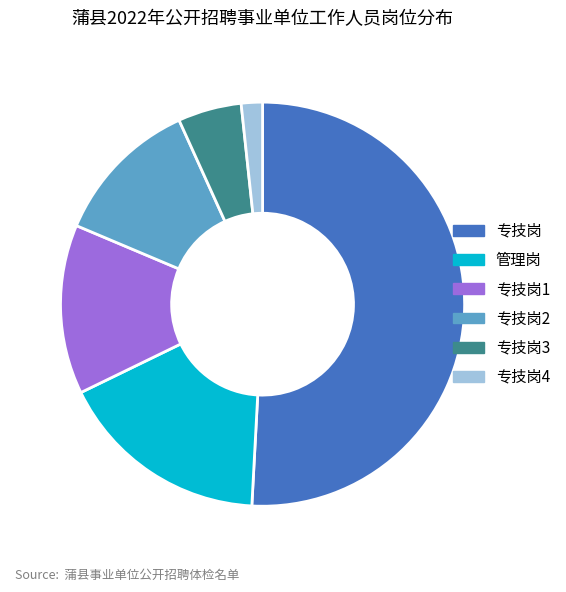

Does 专技岗2 represent more than half of the total?

No